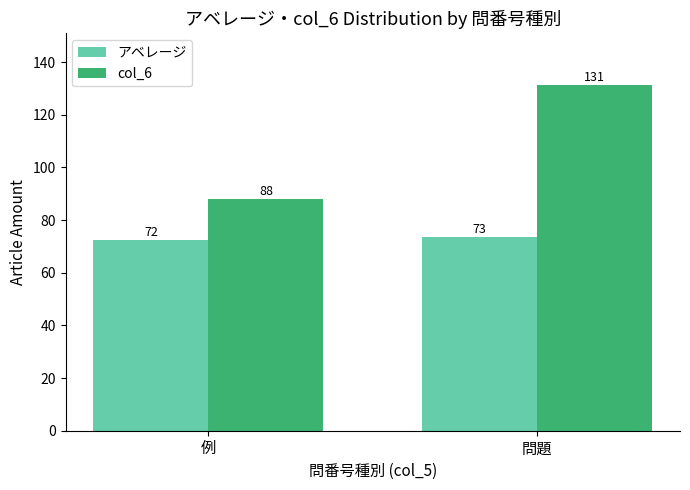

At which label does col_6 first exceed 131?

問題